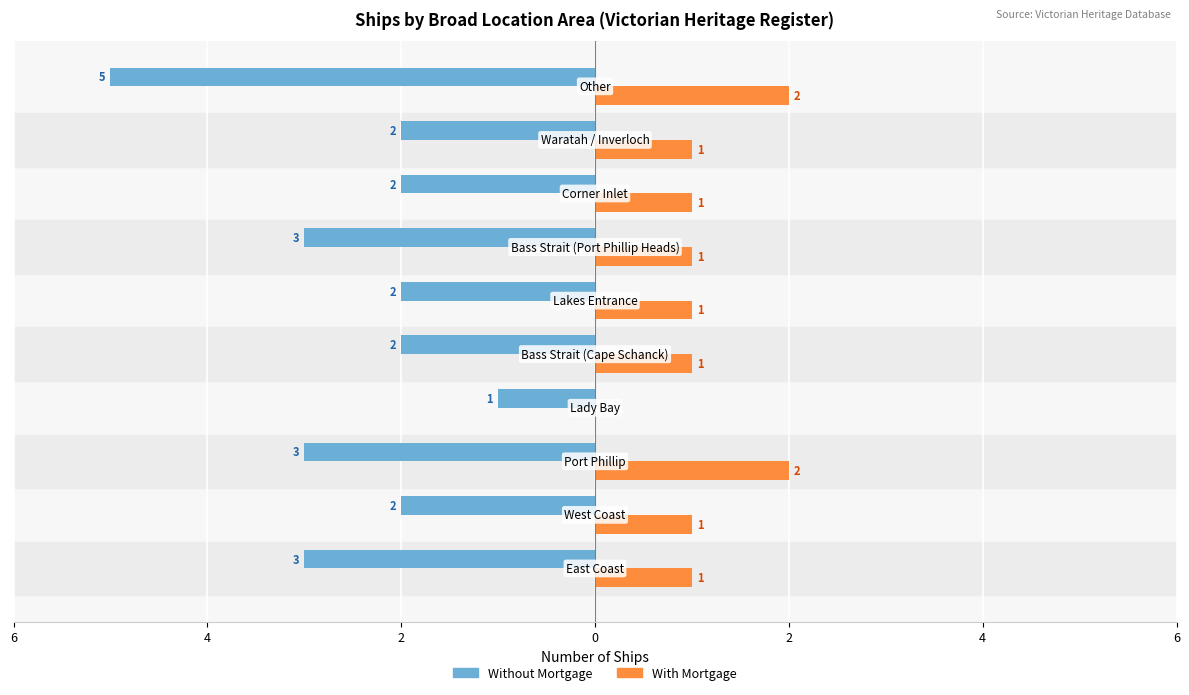

What are all the series names shown in the legend?

Without Mortgage, With Mortgage